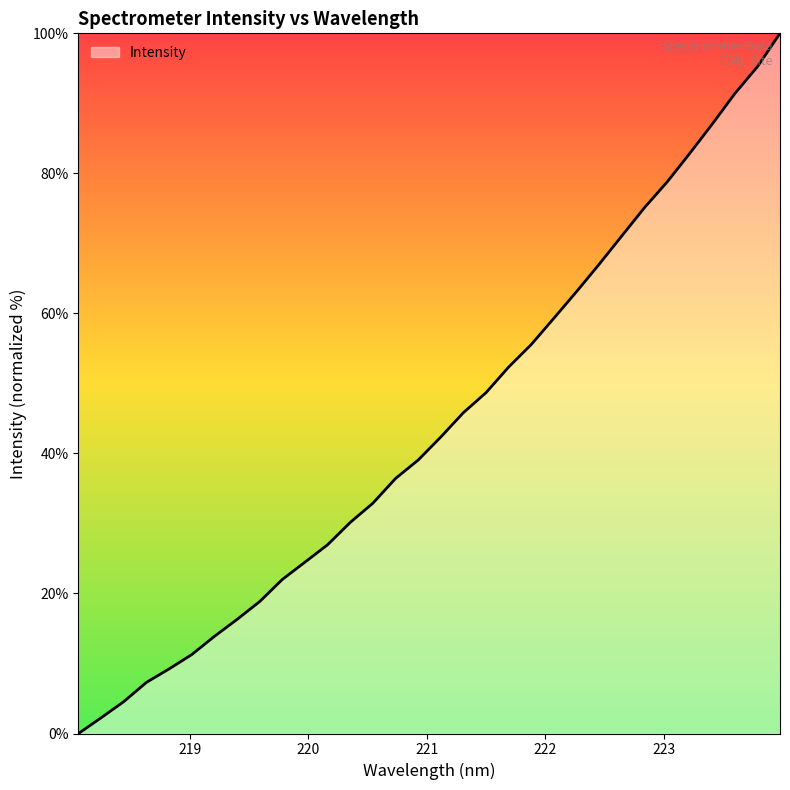

What is the difference between the maximum and minimum values?

100.0